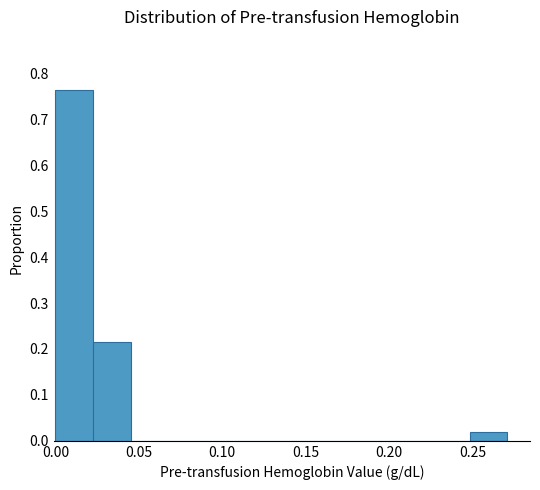

What is the height of the bar covering 0.000 to 0.025 on the x-axis? Neither the bar edges nor the heights are printed on the chart, so give them approximately, as read against the axes.

0.76